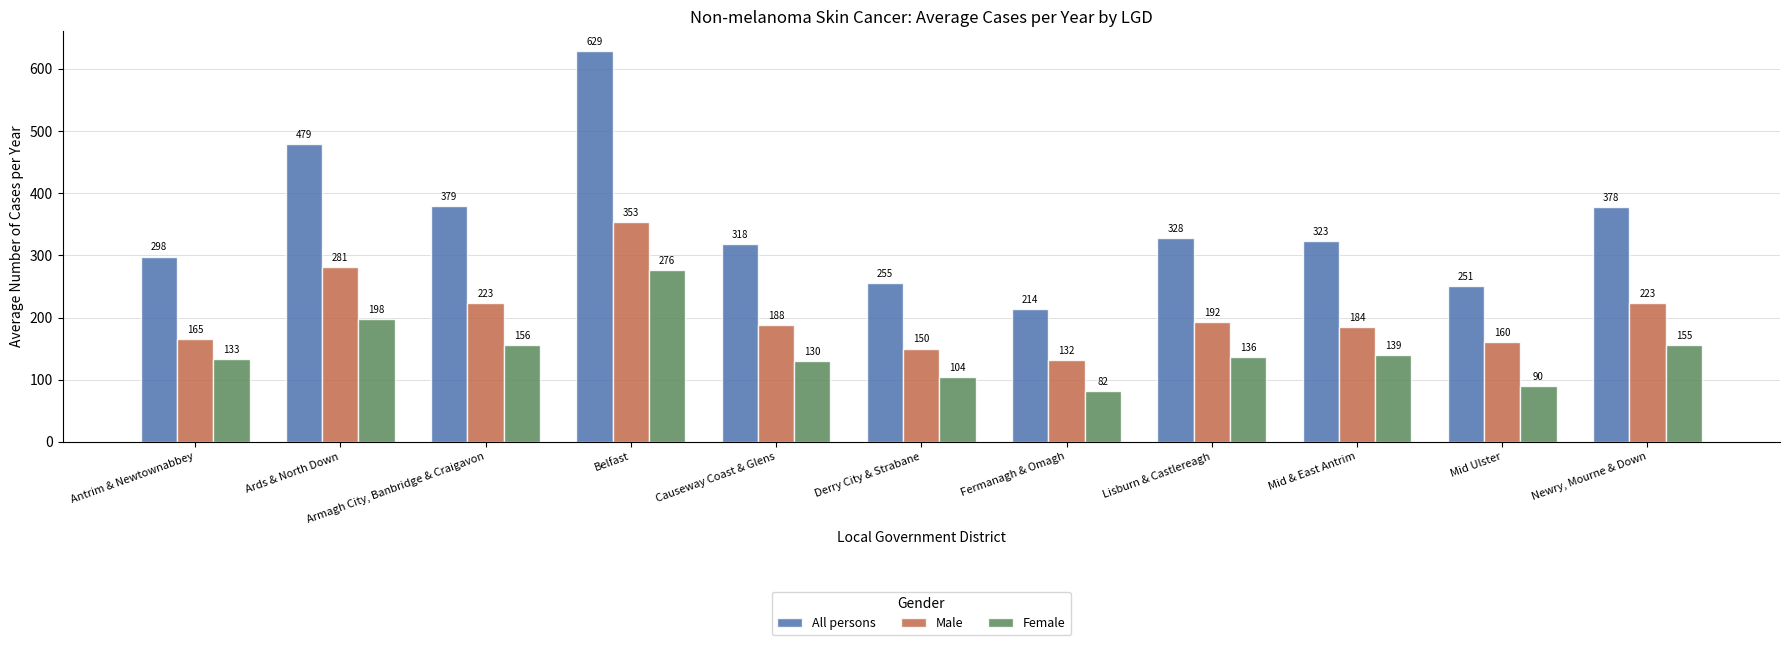

What is the difference between the highest and lowest values at Causeway Coast & Glens?

188